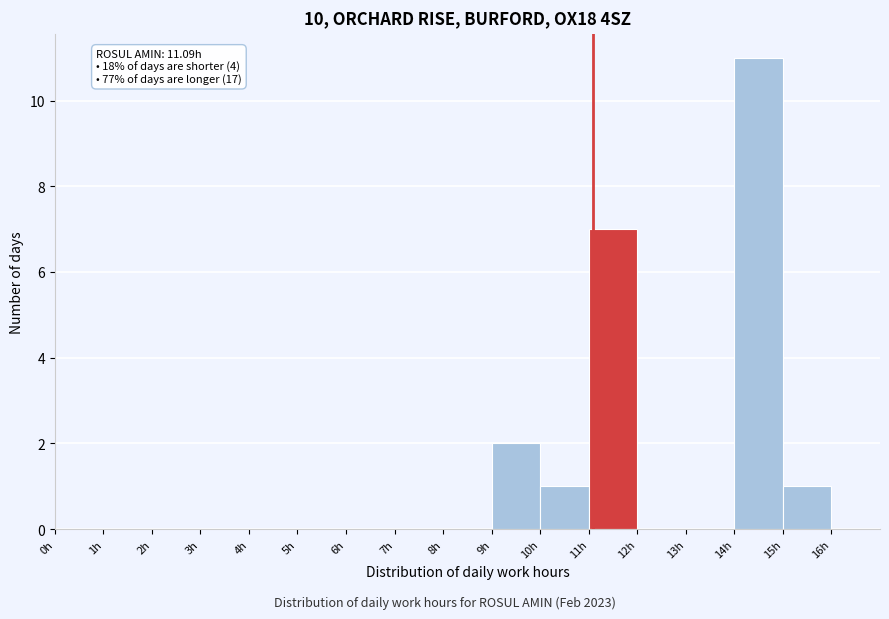

Which range on the x-axis has the tallest bar?

14 to 15